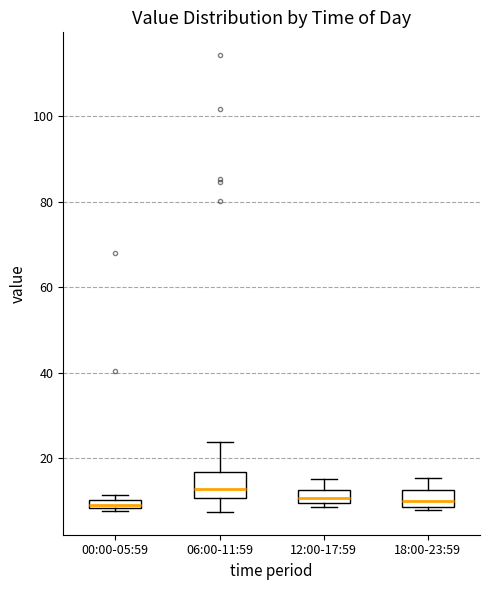

Where does the median line of the box for 06:00-11:59 sit on the y-axis? The values are not printed on the chart, so give them approximately, as read against the axis.

12